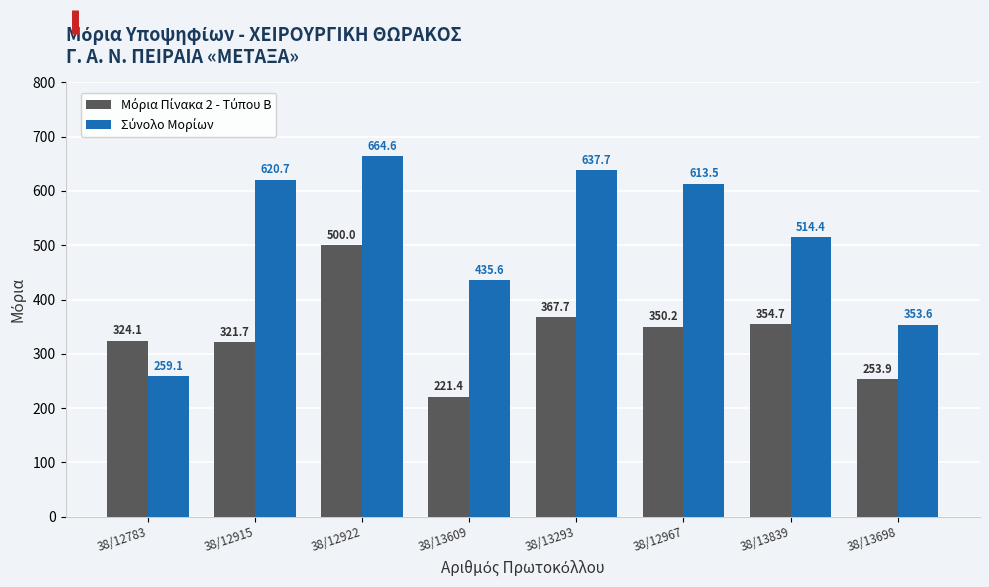

At how many categories does at least one series exceed 387?

6